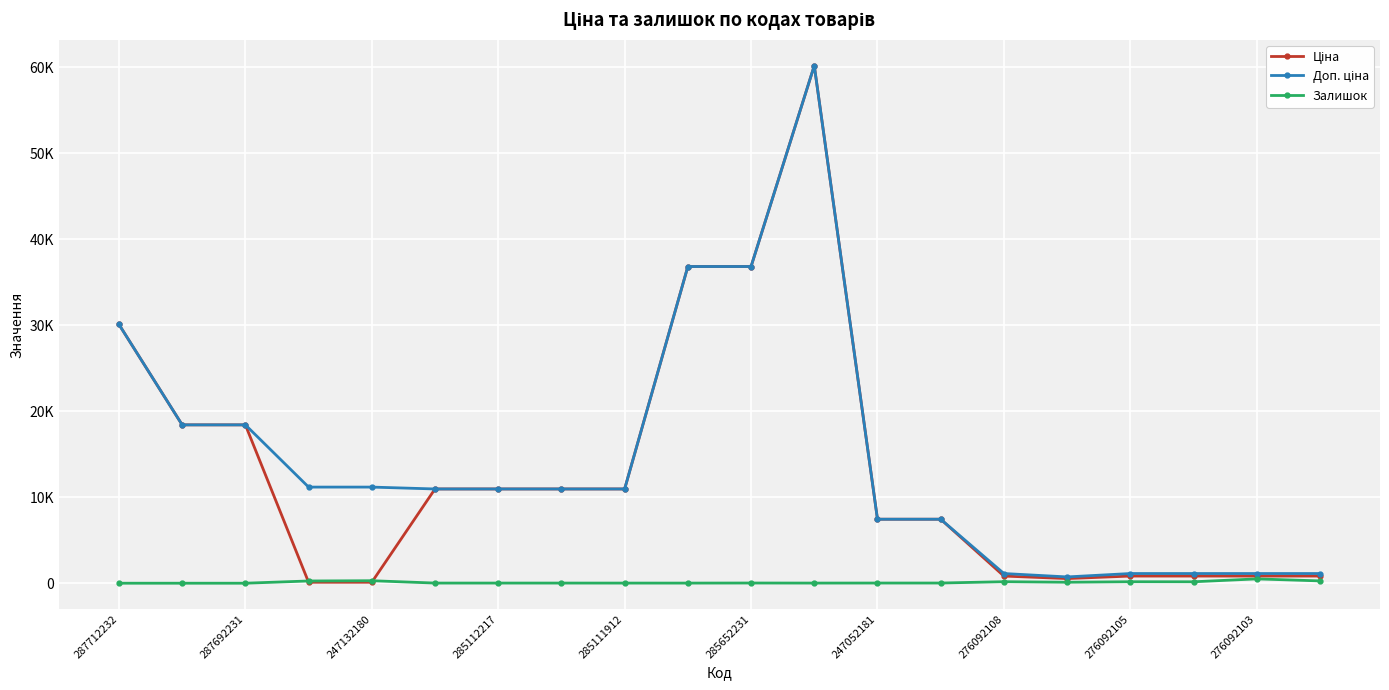

What is the sum of all Доп. ціна values?

288310.1